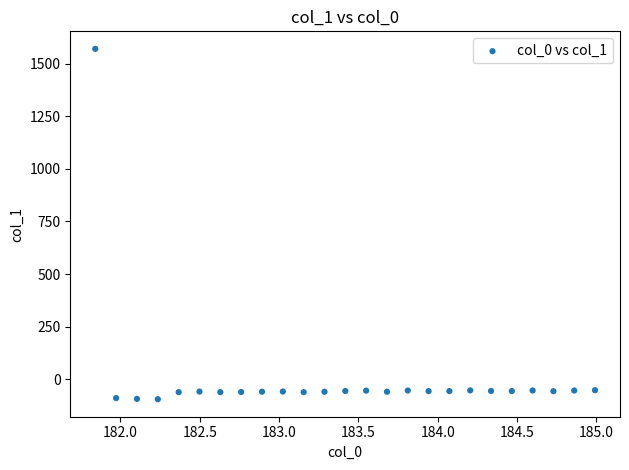

What is the range of X values (max minus min)?

3.1